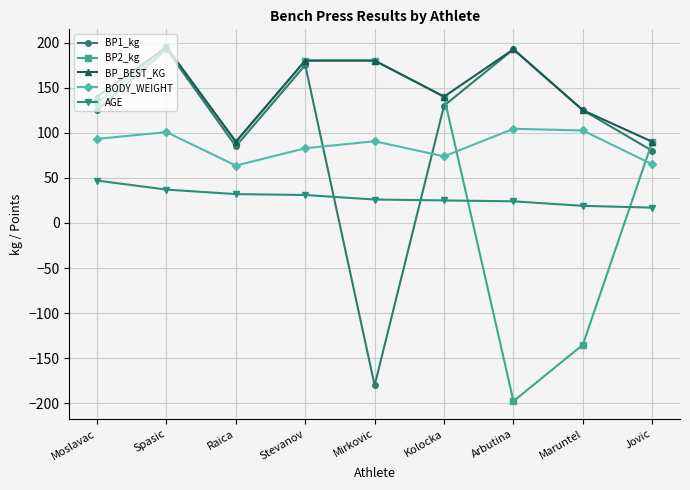

The value of BP2_kg at Raica is 153.5. True or false?

False